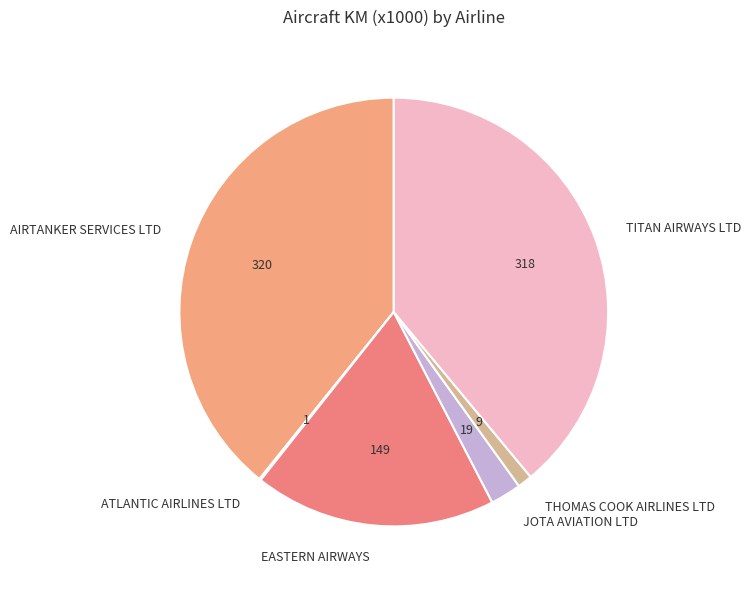

Between JOTA AVIATION LTD and EASTERN AIRWAYS, which is larger?

EASTERN AIRWAYS